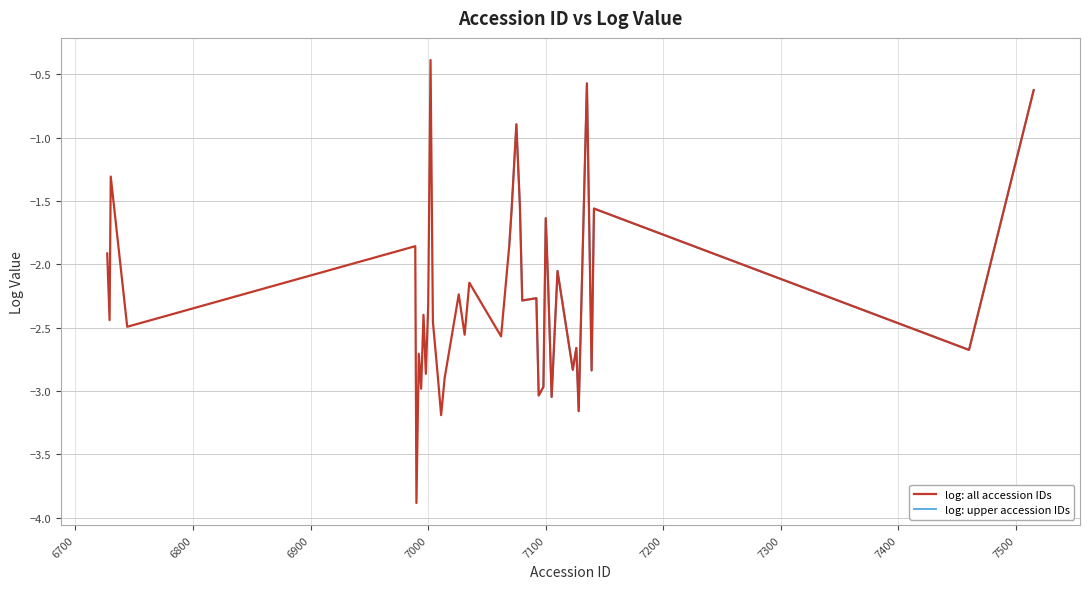

What is the change in value from 6730 to 7075?

+0.4